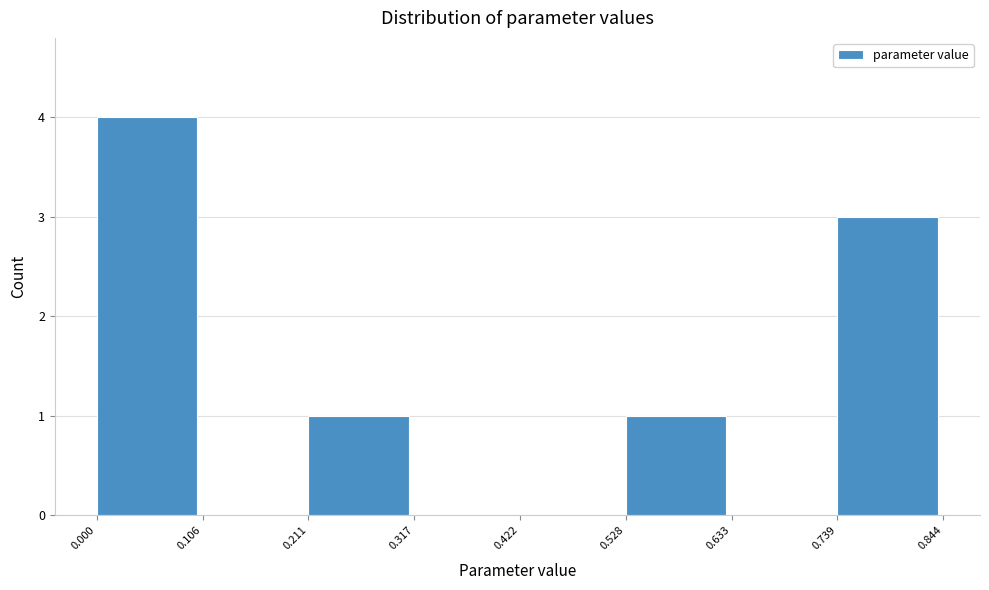

Which range on the x-axis has the tallest bar?

0.000 to 0.106